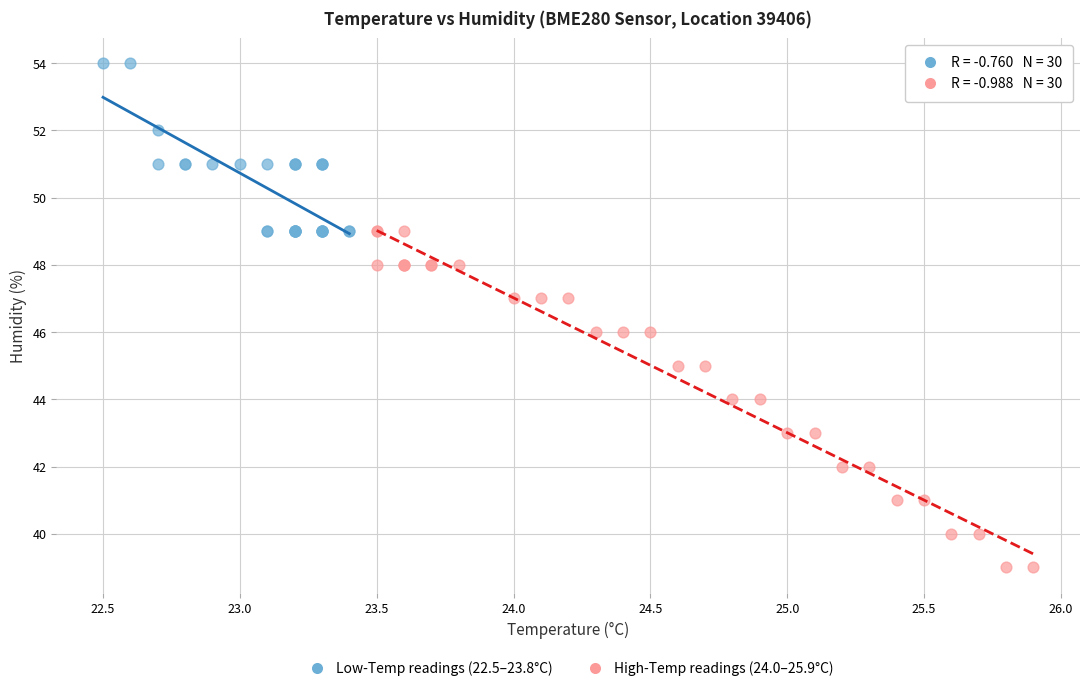

Which series reaches the minimum Y coordinate?

High-Temp readings (24.0–25.9°C)